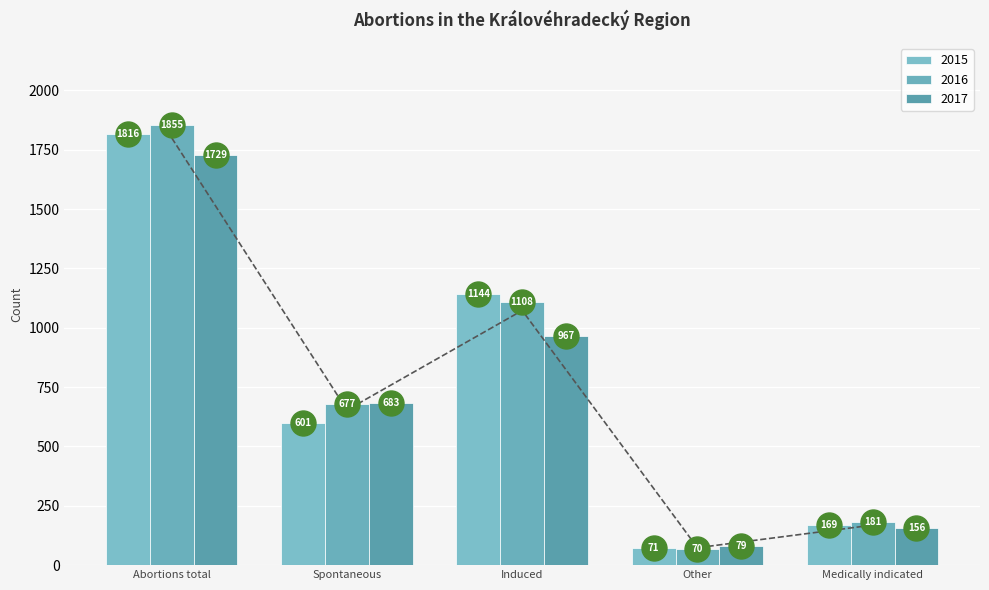

What is the difference between the maximum and minimum values in the 2015 series?

1745